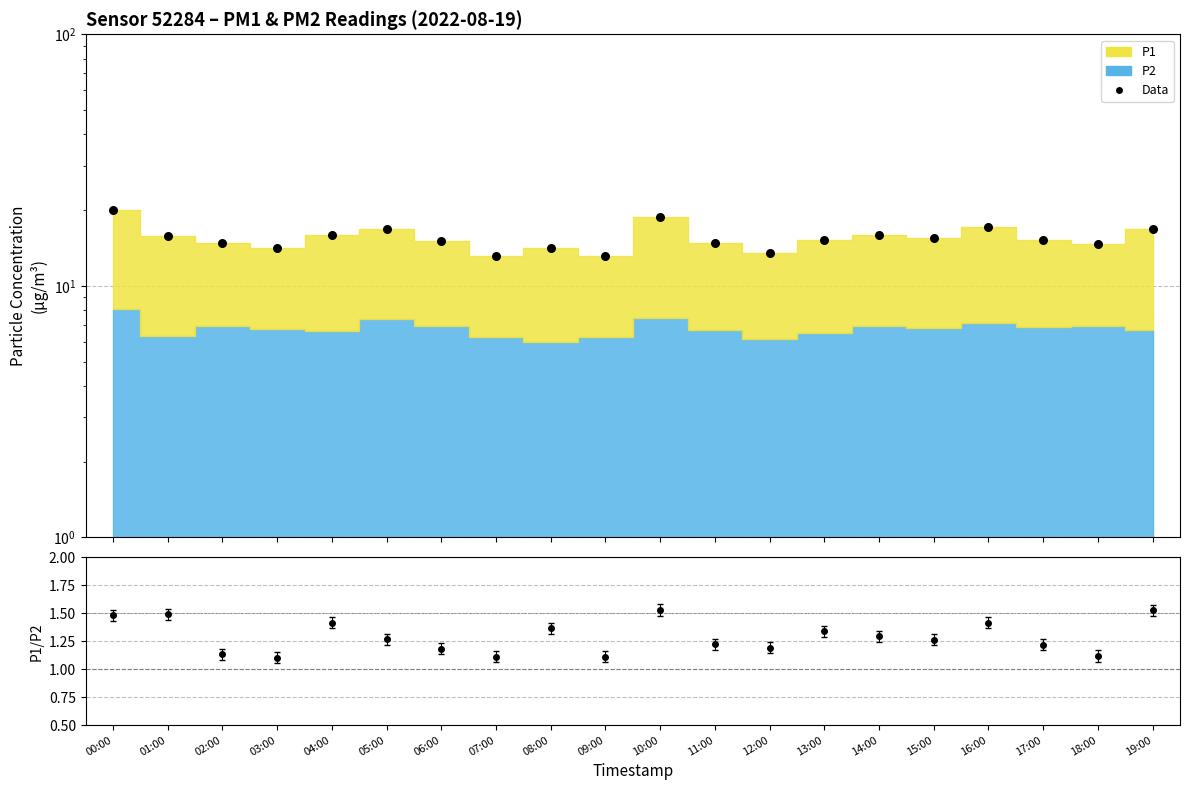

Which has a higher value, 03:00 or 08:00?

03:00